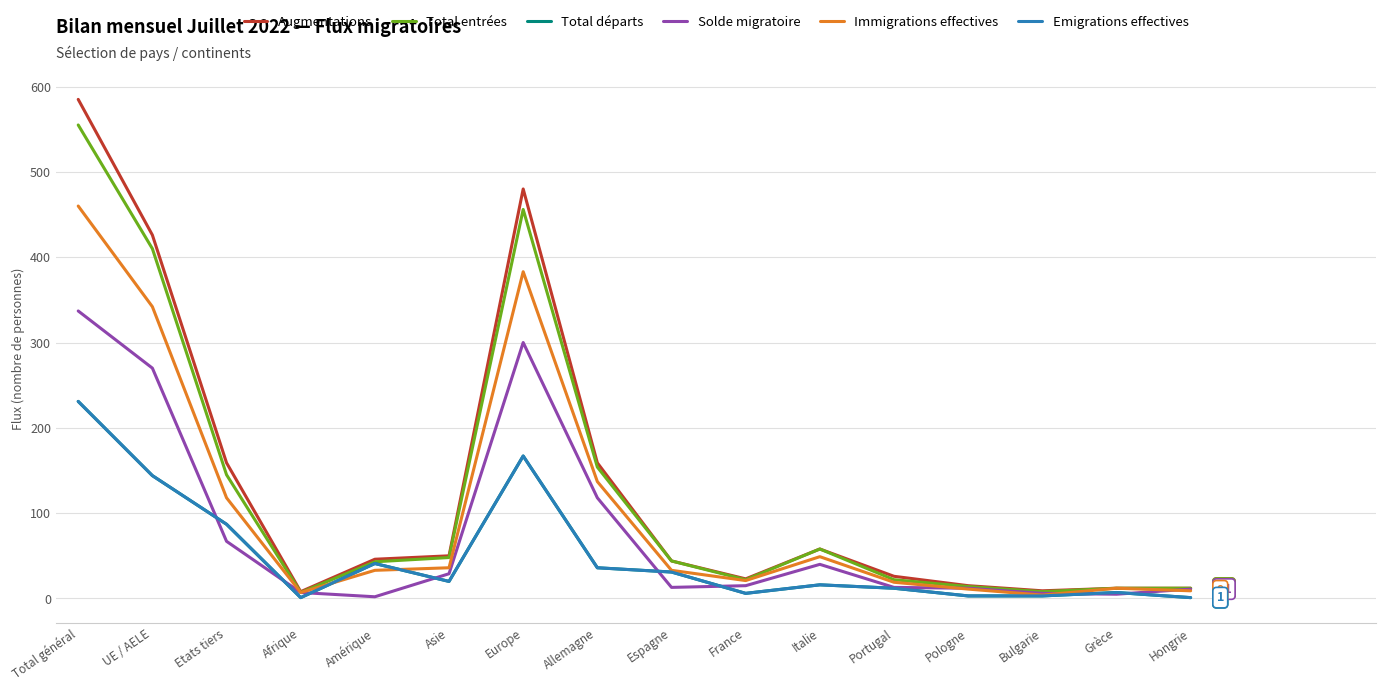

Which series has the largest range (max minus min)?

Augmentations